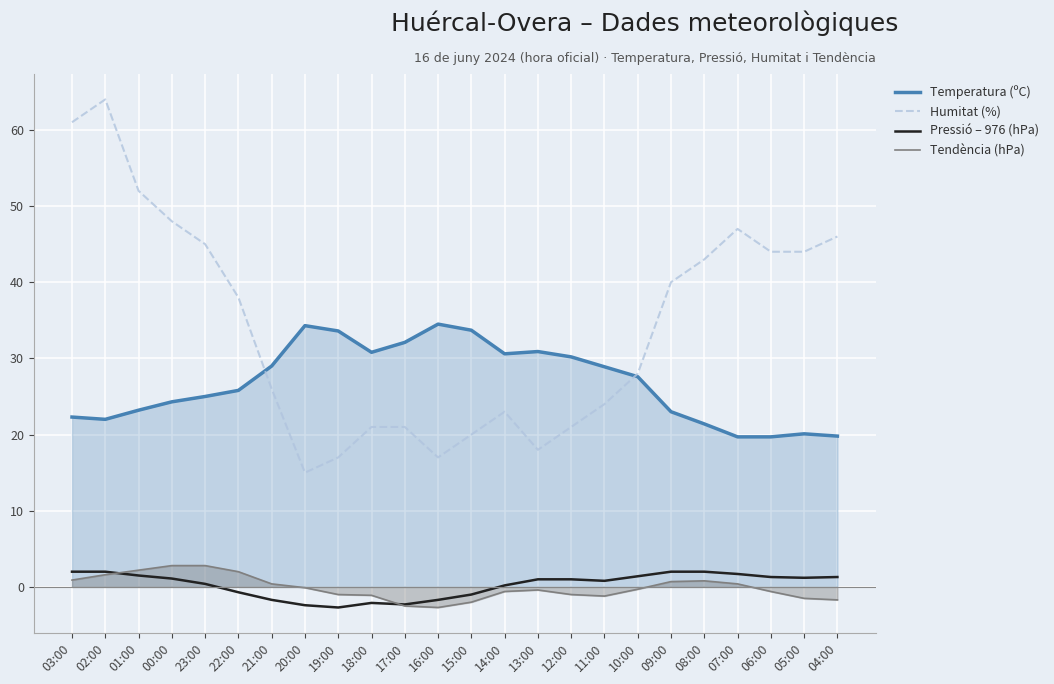

How many lines are shown in the chart?

4